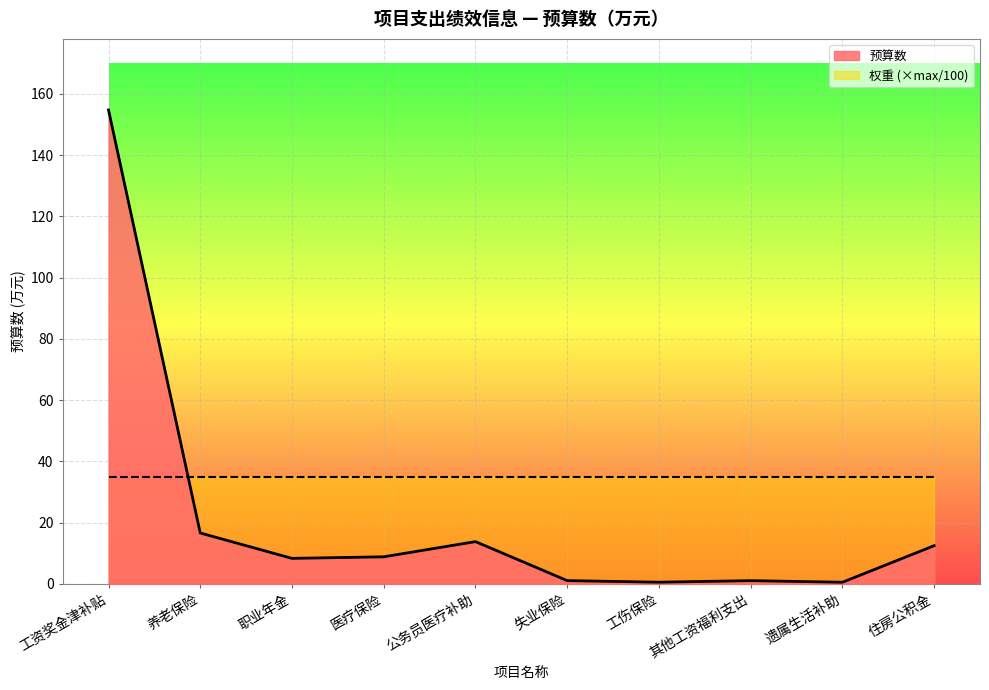

How many data points are above 8?

6